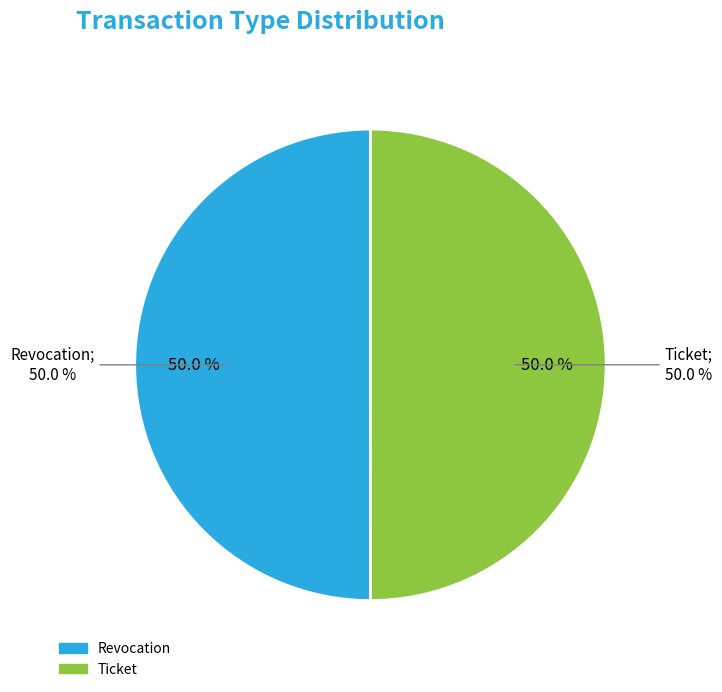

To the nearest percent, what portion does Ticket represent?

50%